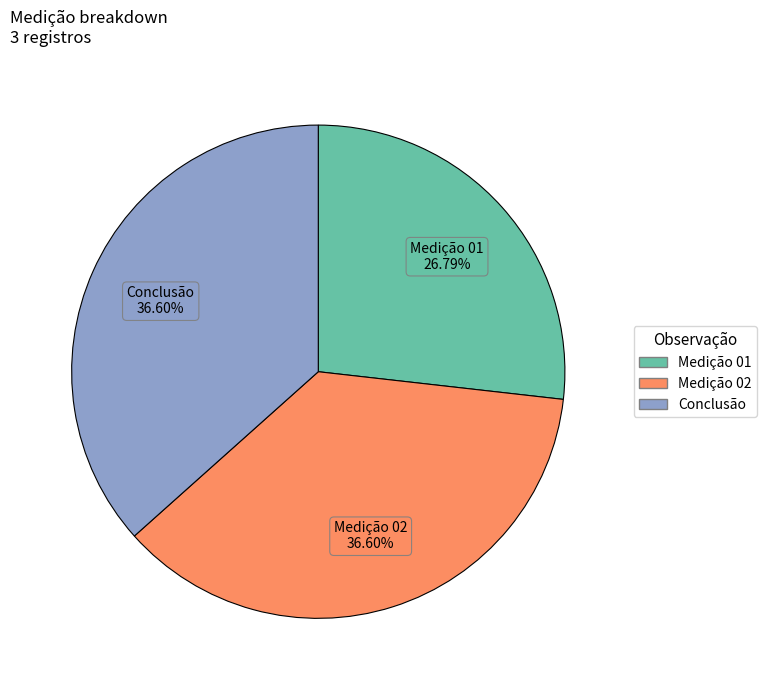

Which category has the smallest portion of the pie?

Medição 01